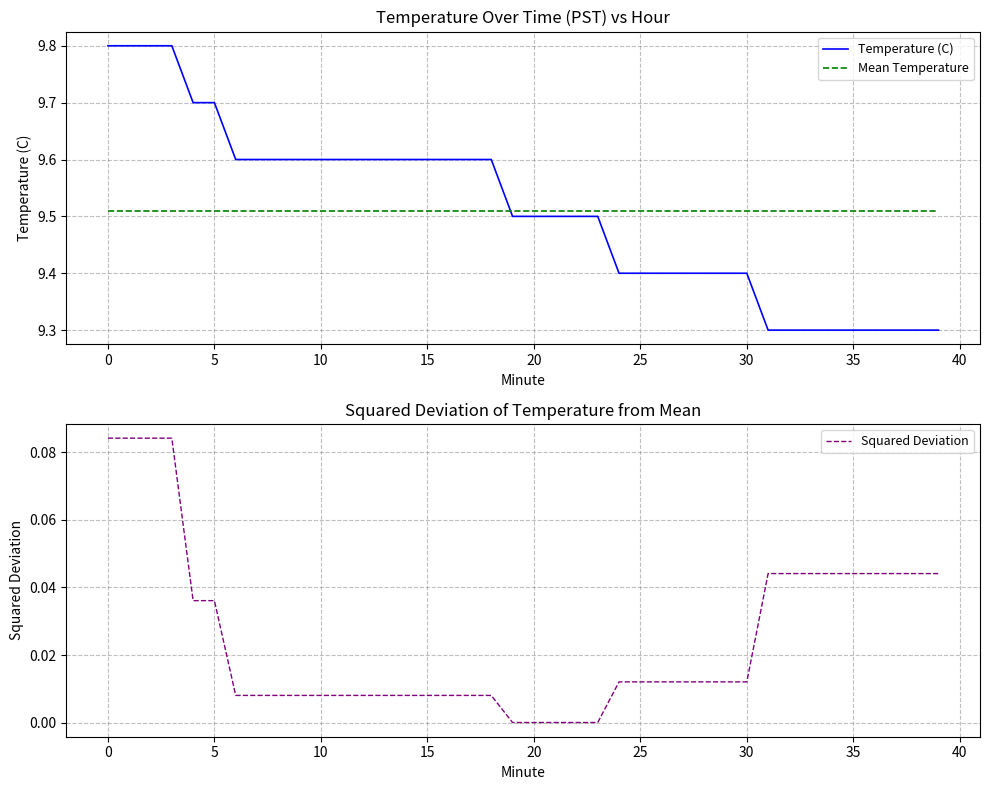

After their last crossing, which series has the higher values: Temperature (C) or Mean Temperature?

Mean Temperature